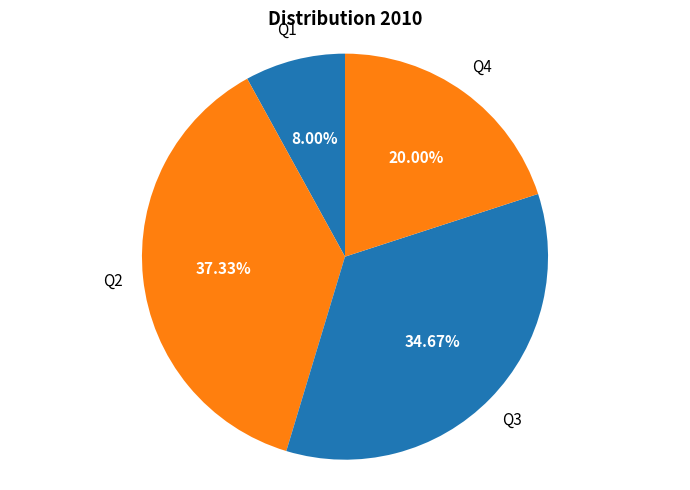

To the nearest percent, what is the combined percentage of Q3 and Q1?

43%